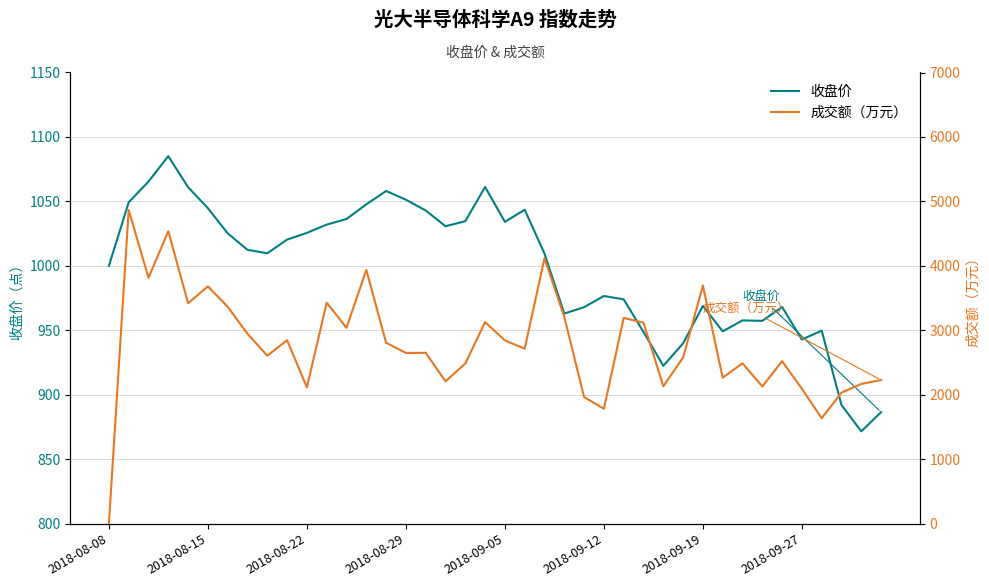

The 收盘价 series shows 1861.2 at 2018-08-29. True or false?

False